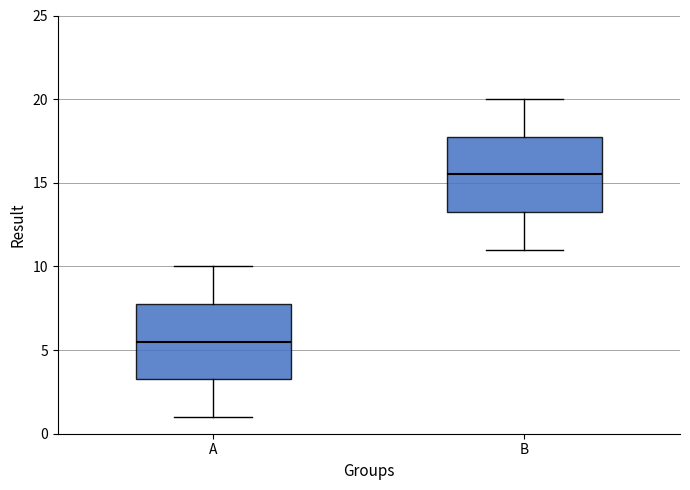

Where does the lower whisker of the box for A end on the y-axis? The values are not printed on the chart, so give them approximately, as read against the axis.

1.0